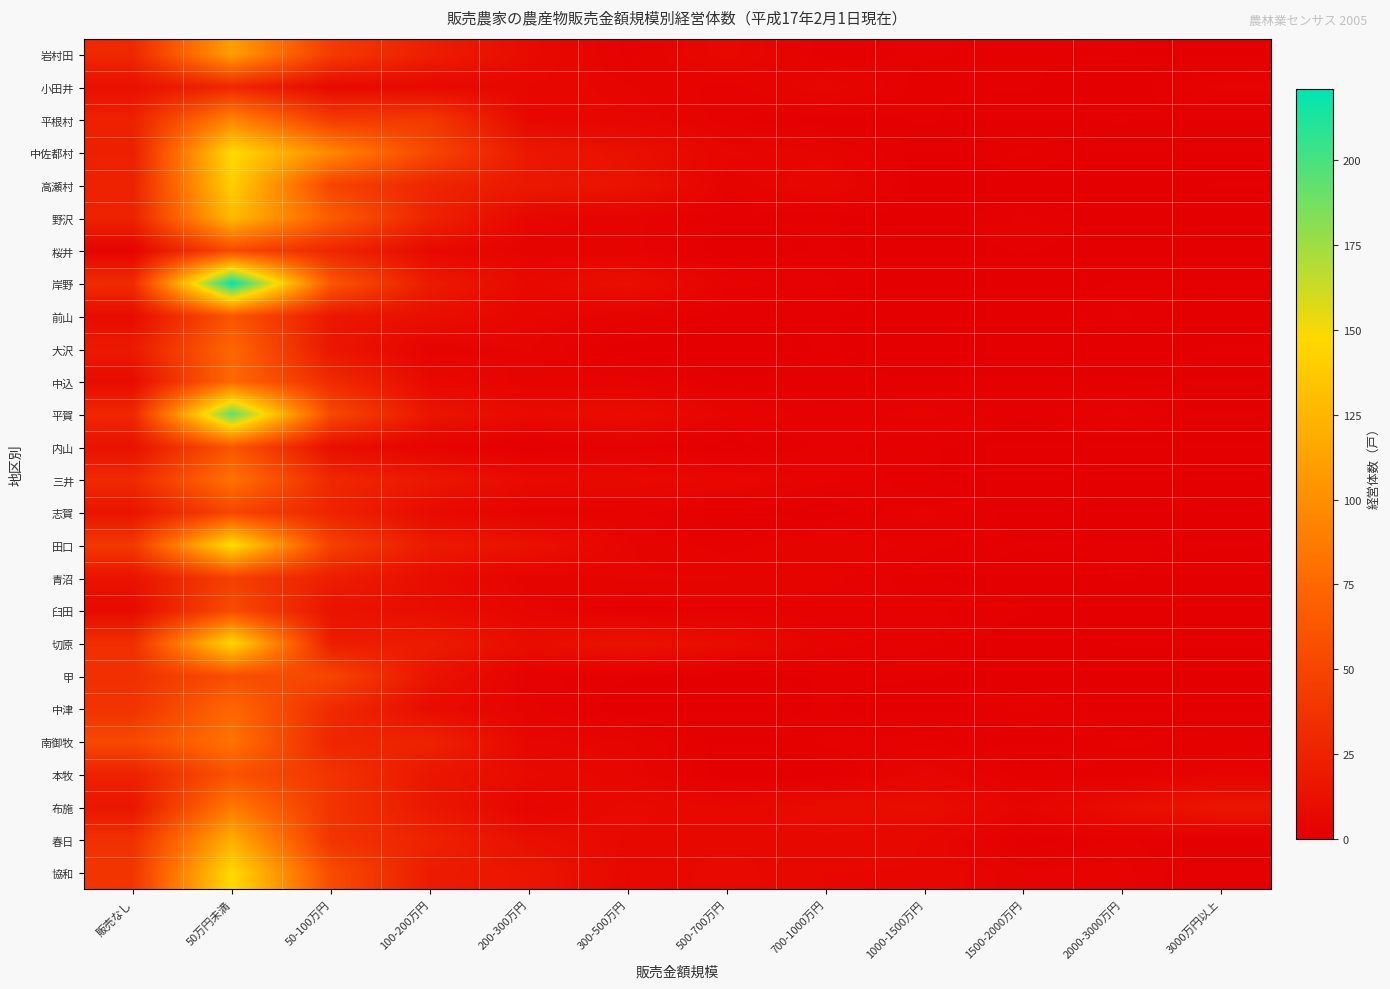

Which category has the lowest value across all series?

3000万円以上